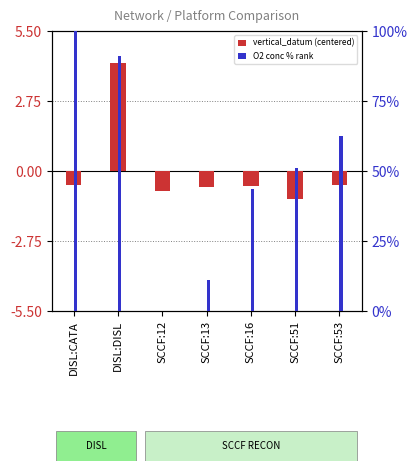

Reading left to right, list all the values displayed in this chart.

vertical_datum (centered): -0.6	4.2	-0.8	-0.6	-0.6	-1.1	-0.6
O2 conc % rank: 100.0	91.2	0.0	11.2	43.7	51.2	62.4